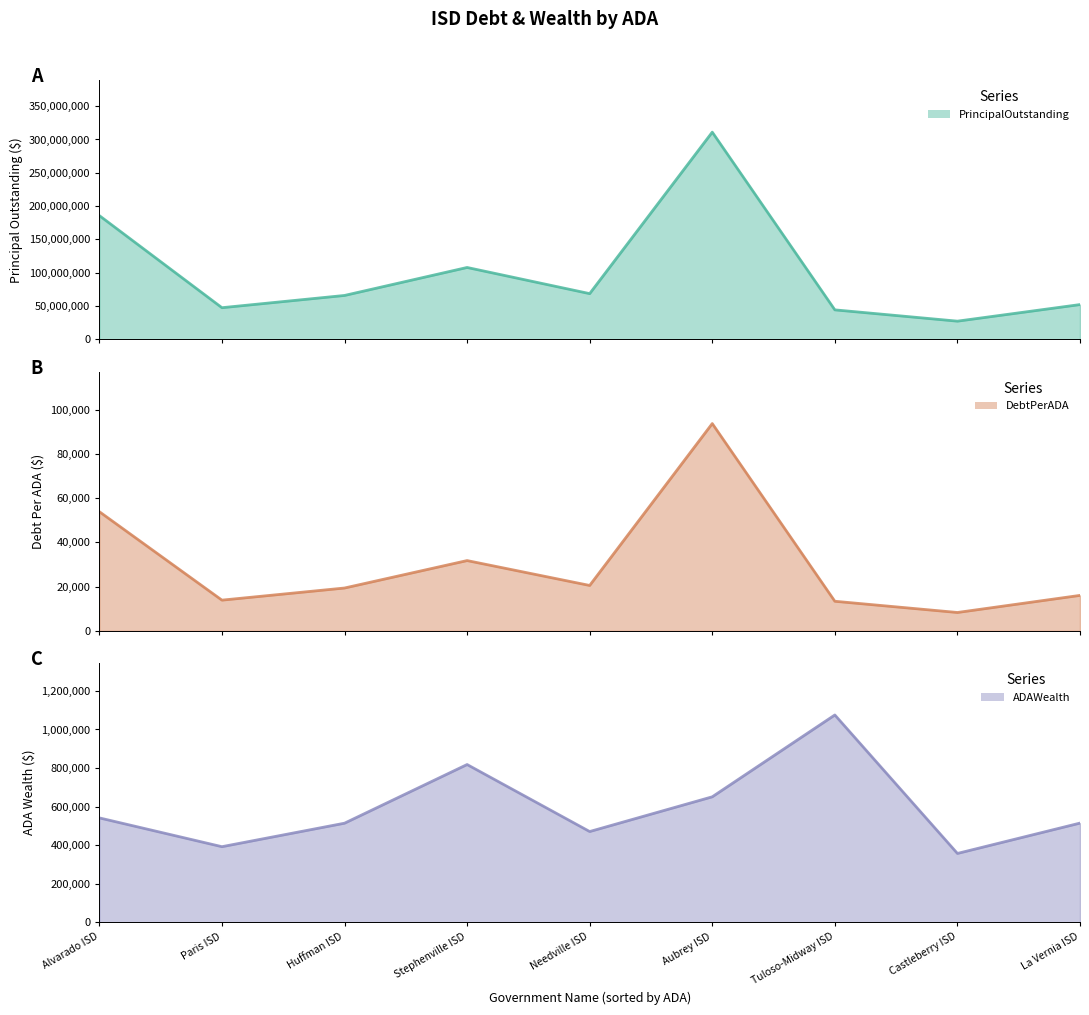

How many interior local peaks does the DebtPerADA series have?

2